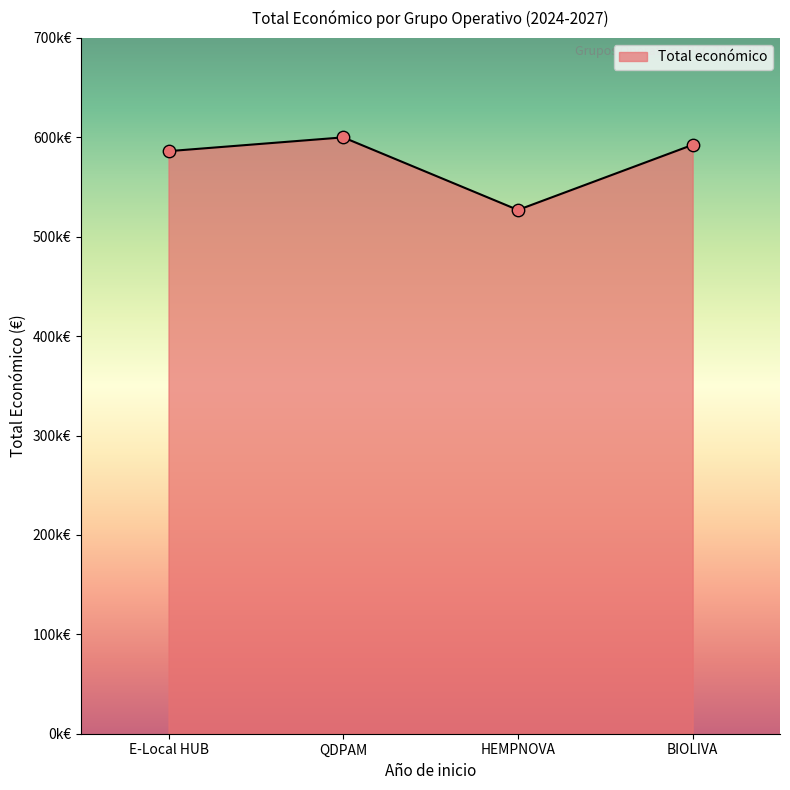

Between BIOLIVA and HEMPNOVA, which is larger?

BIOLIVA